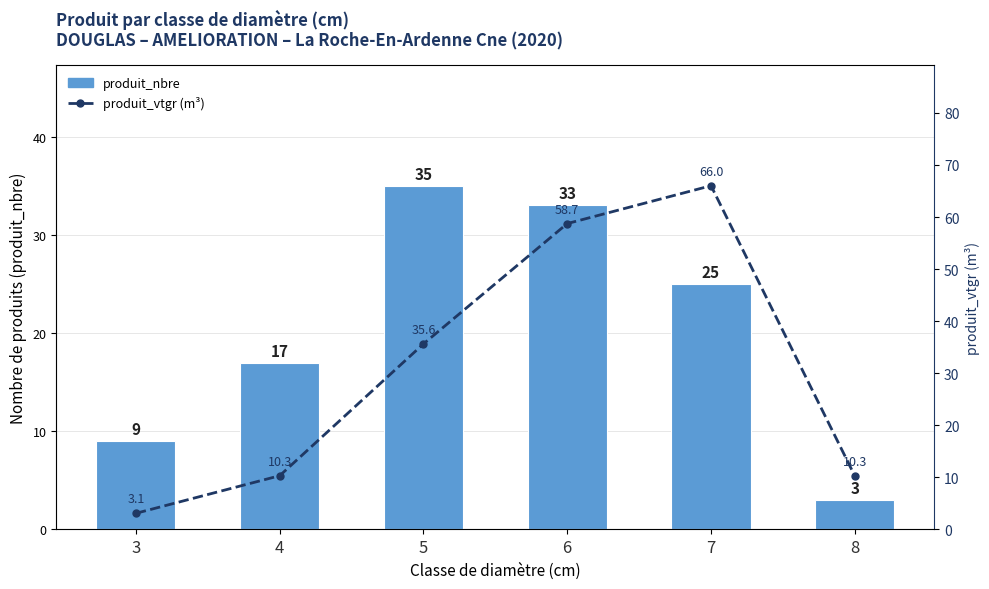

Are the bars horizontal?

No